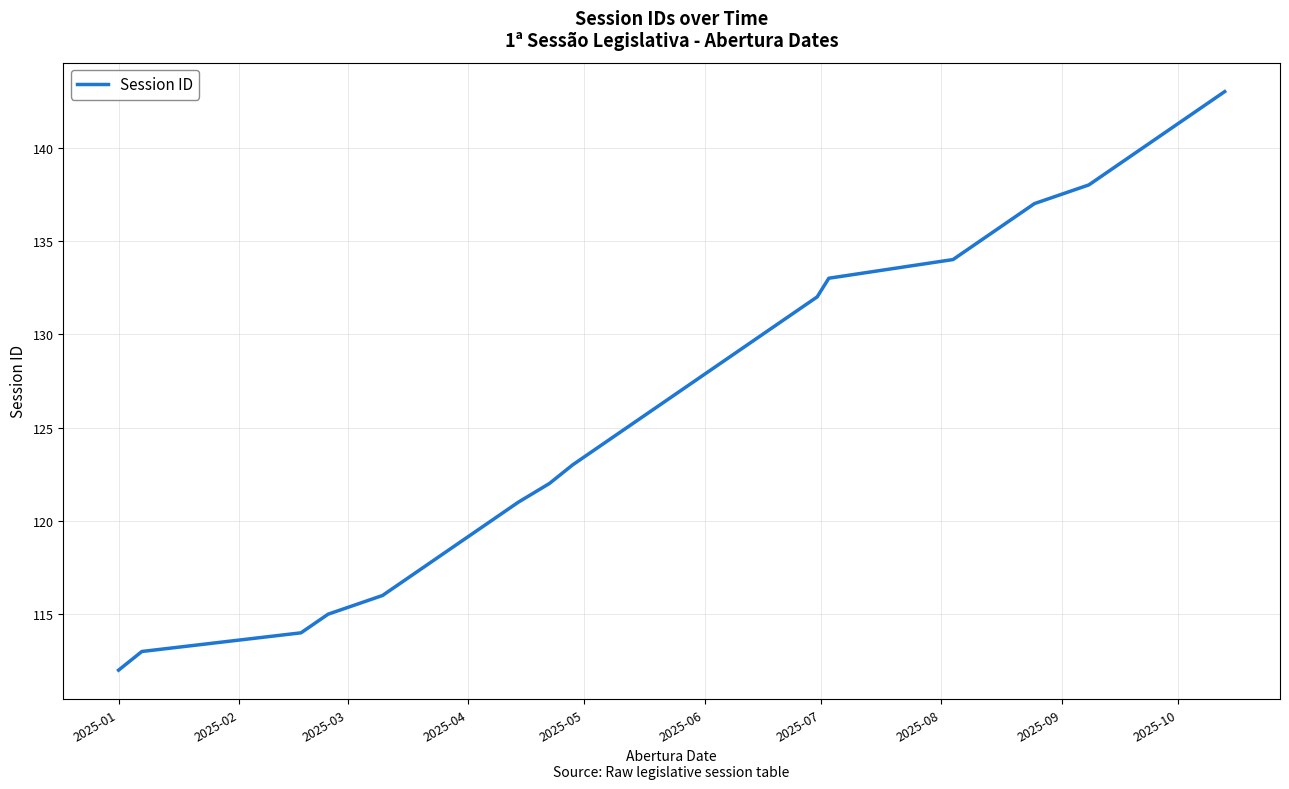

What is the maximum value shown in the chart?

143